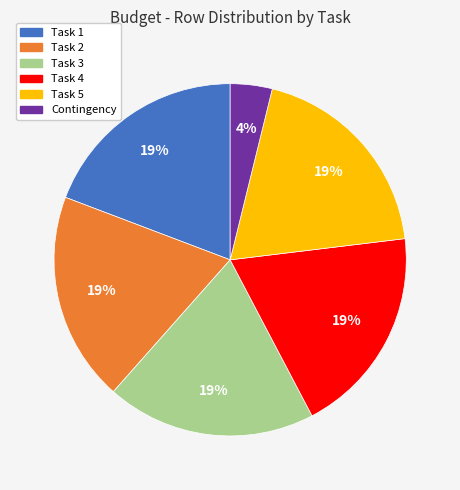

Is the sum of Task 1 and Task 3 greater than half?

No